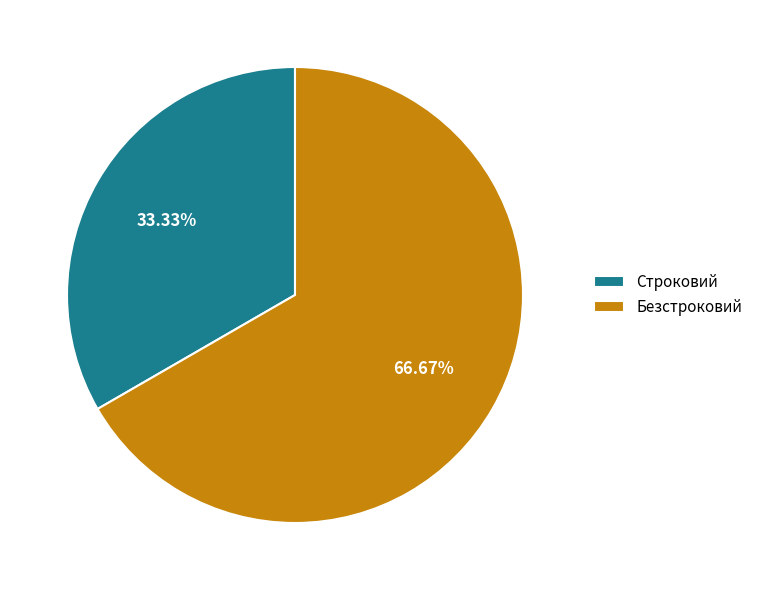

How many slices are in this pie chart?

2